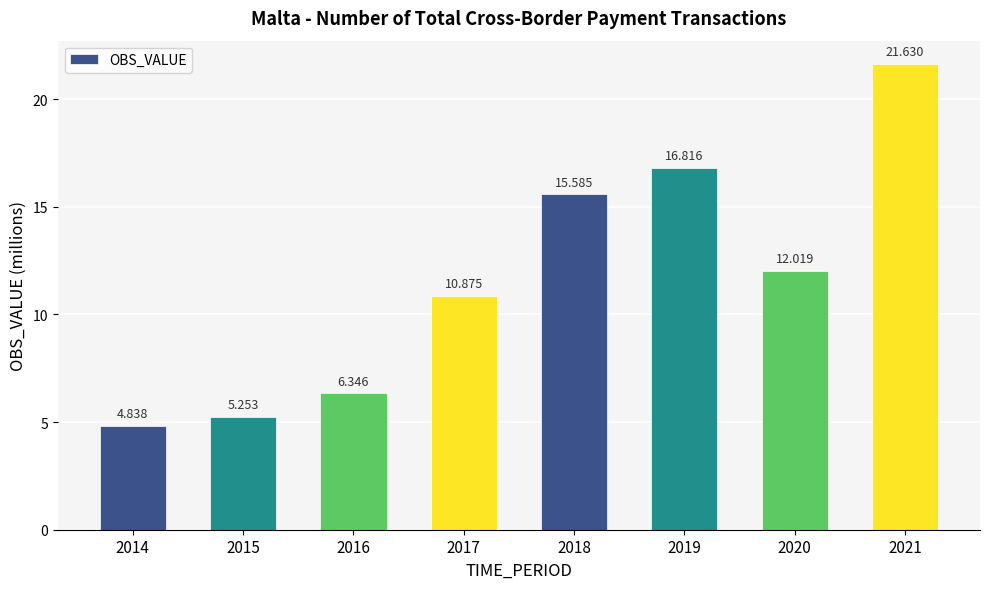

Which has a higher value, 2014 or 2015?

2015